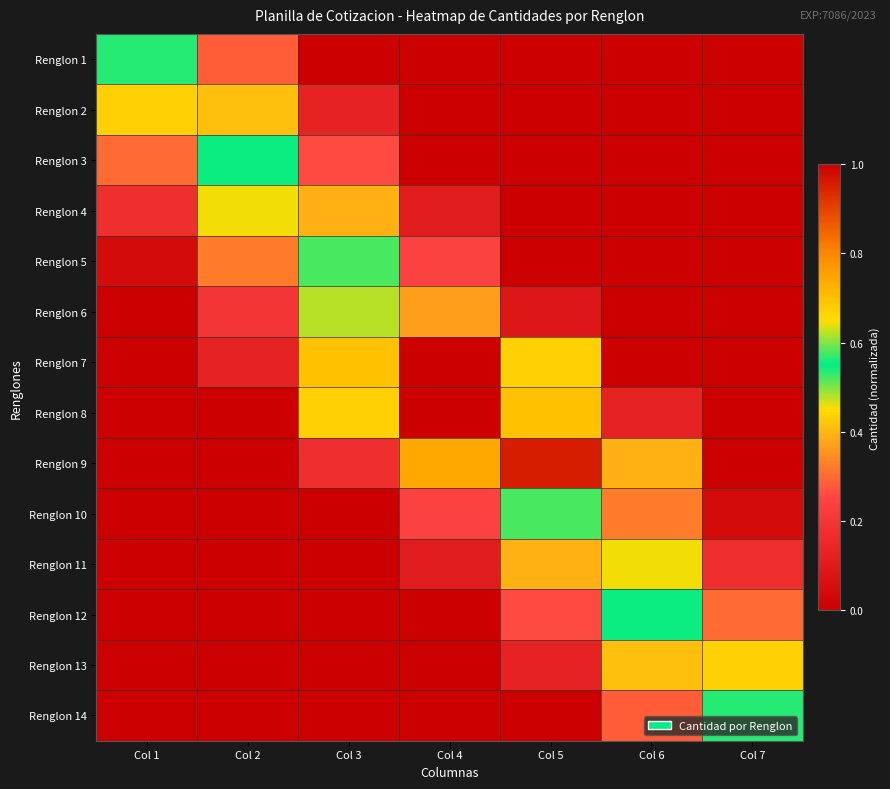

Which series changed the most between Col 2 and Col 6?

Renglon 12